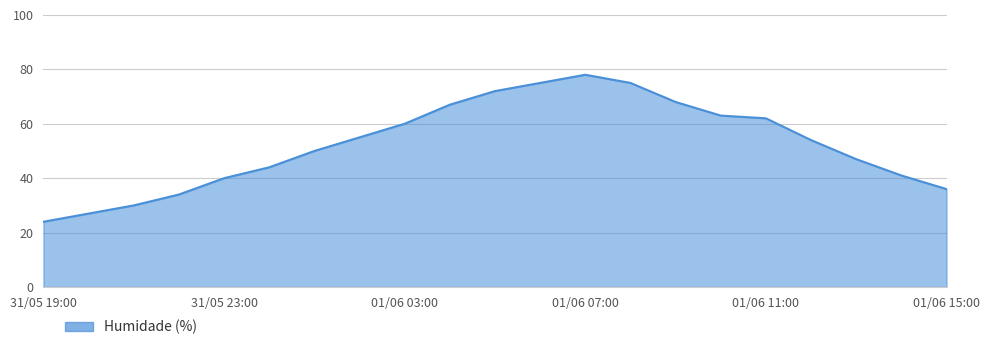

Does the chart display data point markers on the line(s)?

No